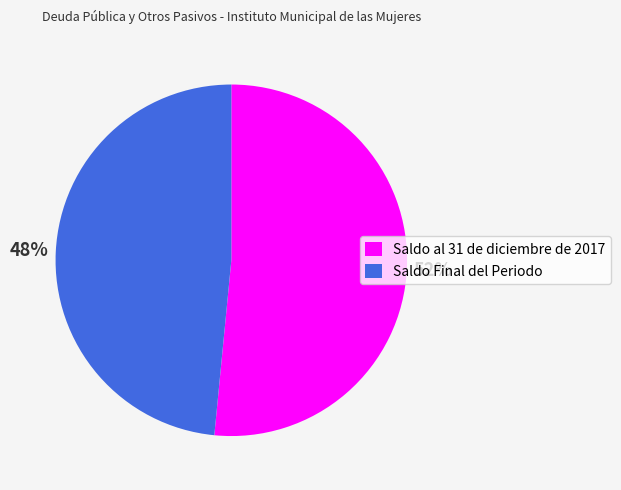

Which slice is the smallest?

Saldo Final del Periodo